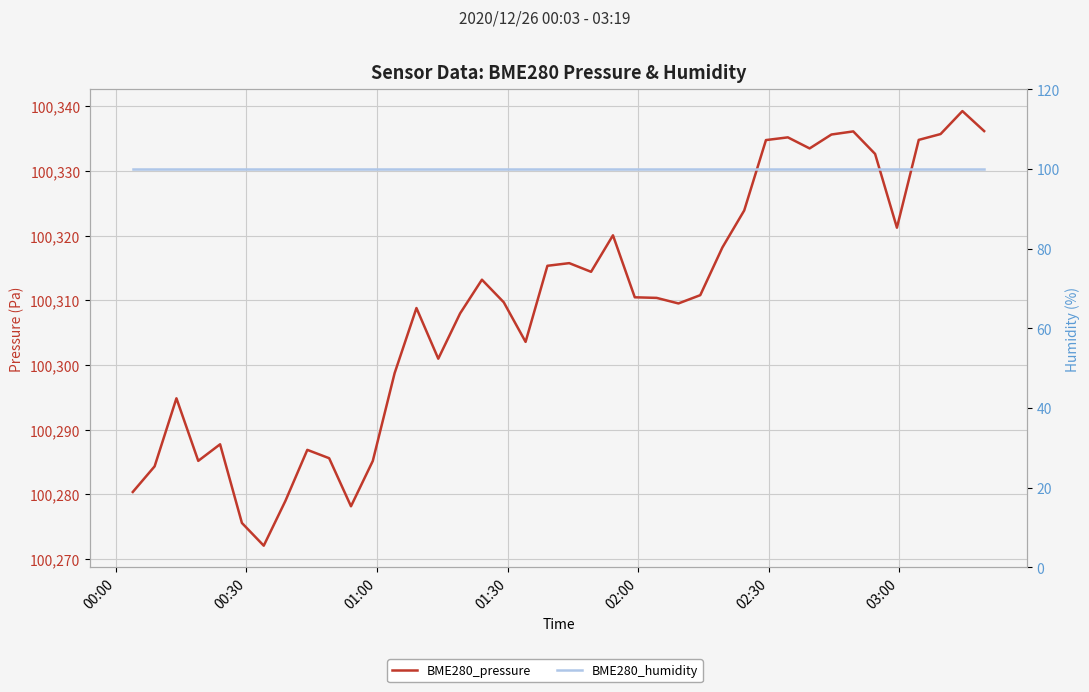

How many interior local peaks does the BME280_pressure series have?

10